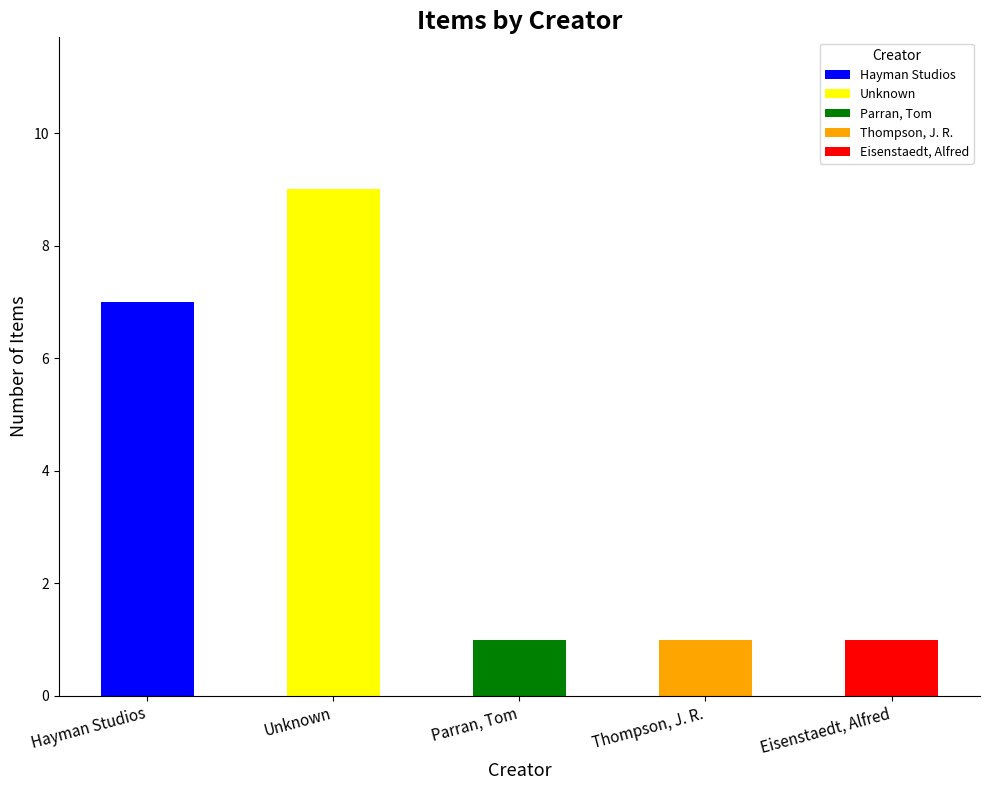

Is it true that the value at Eisenstaedt, Alfred is 2?

False